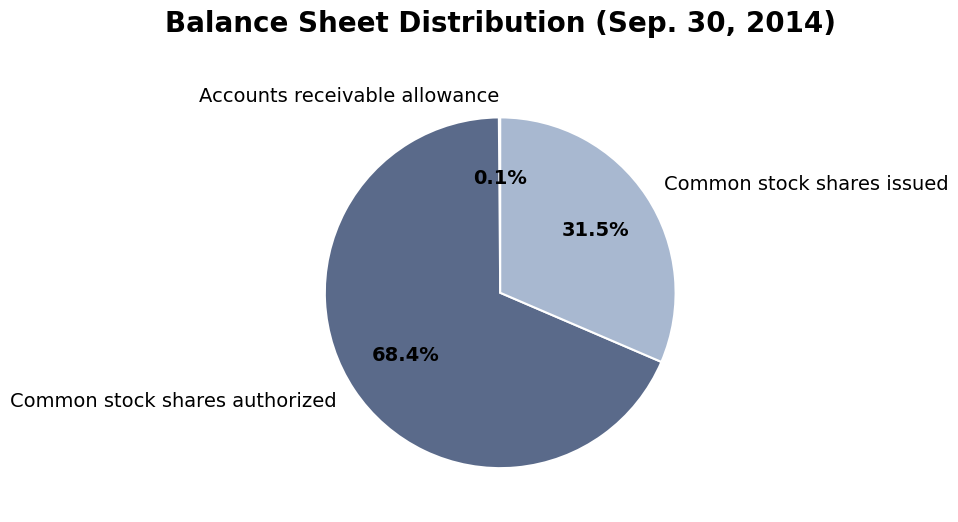

Is it true that Common stock shares authorized is 68% of the pie?

True